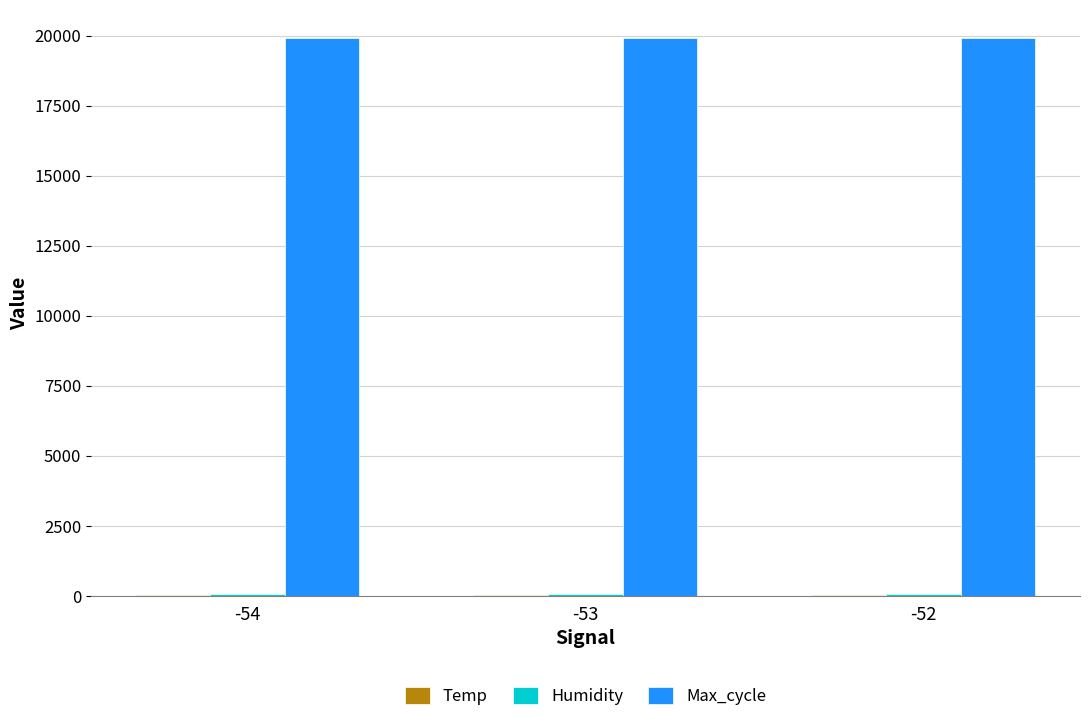

Are the bars grouped side by side (vs. stacked)?

Yes